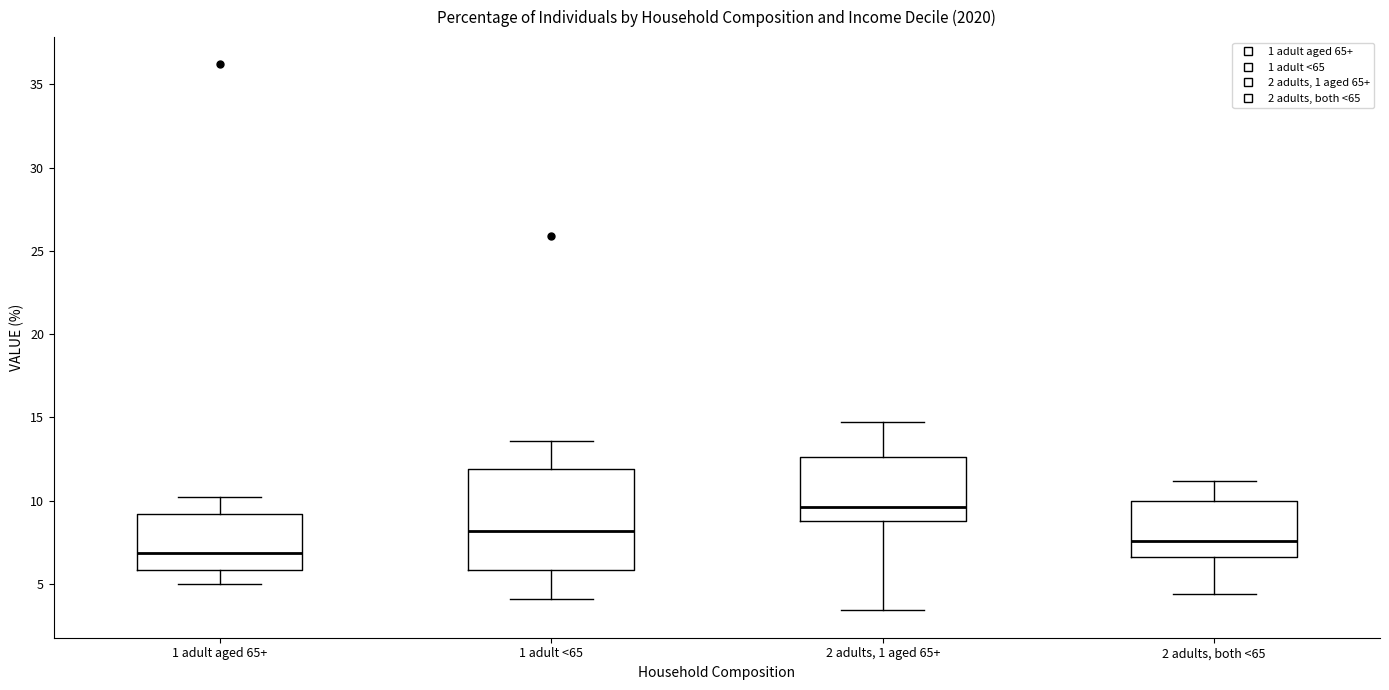

Which box is the tallest, from its lower edge to its upper edge?

1 adult <65